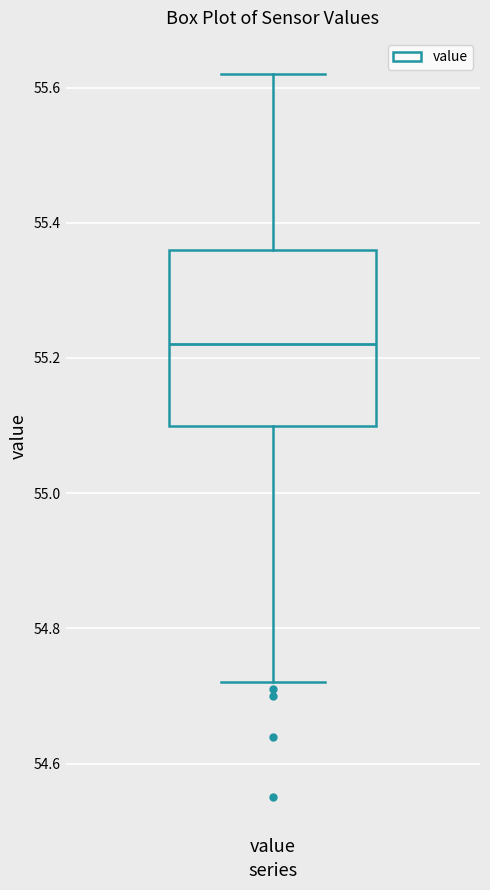

Read this box plot against the y-axis: the position of the median line, the range covered by the box, and the ends of both whiskers. The values are not printed on the chart, so give them approximately, as read against the axis.

median 55.22, box 55.10 to 55.36, whiskers 54.72 to 55.62